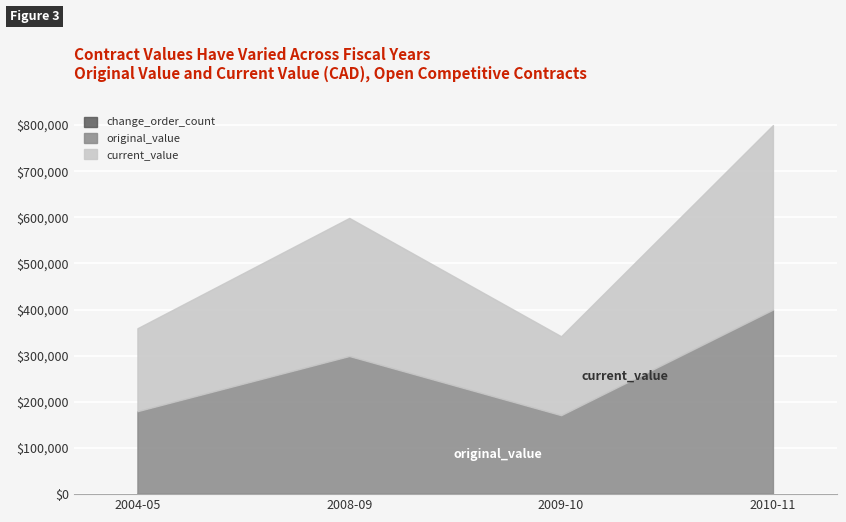

What value does the current_value series have at 2010-11?

400000.0